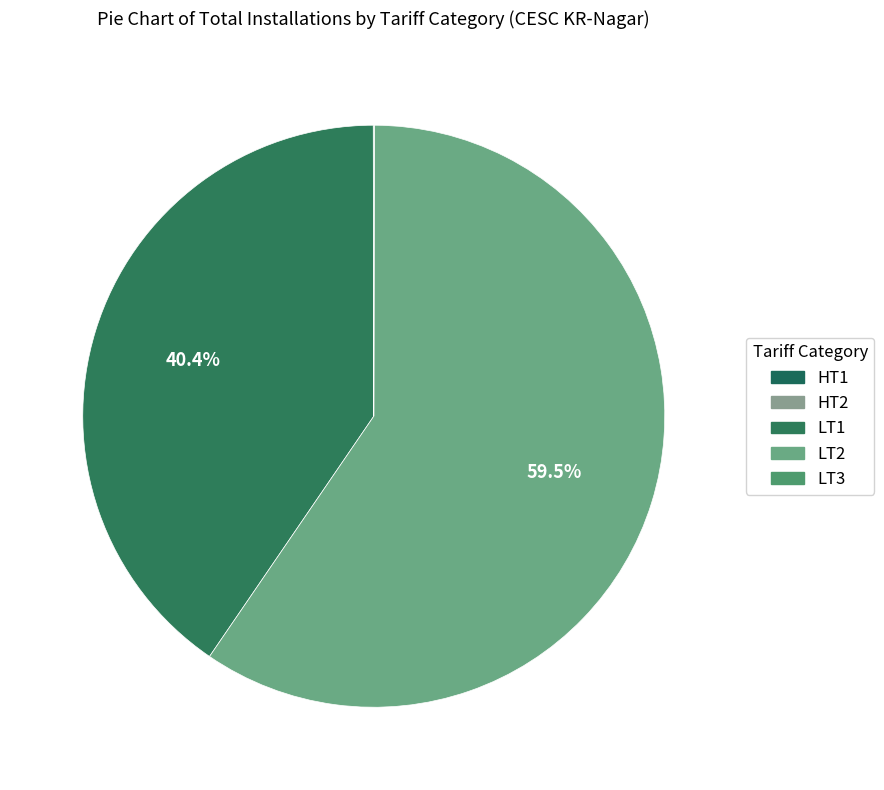

Does LT2 account for over 50% of the chart?

Yes